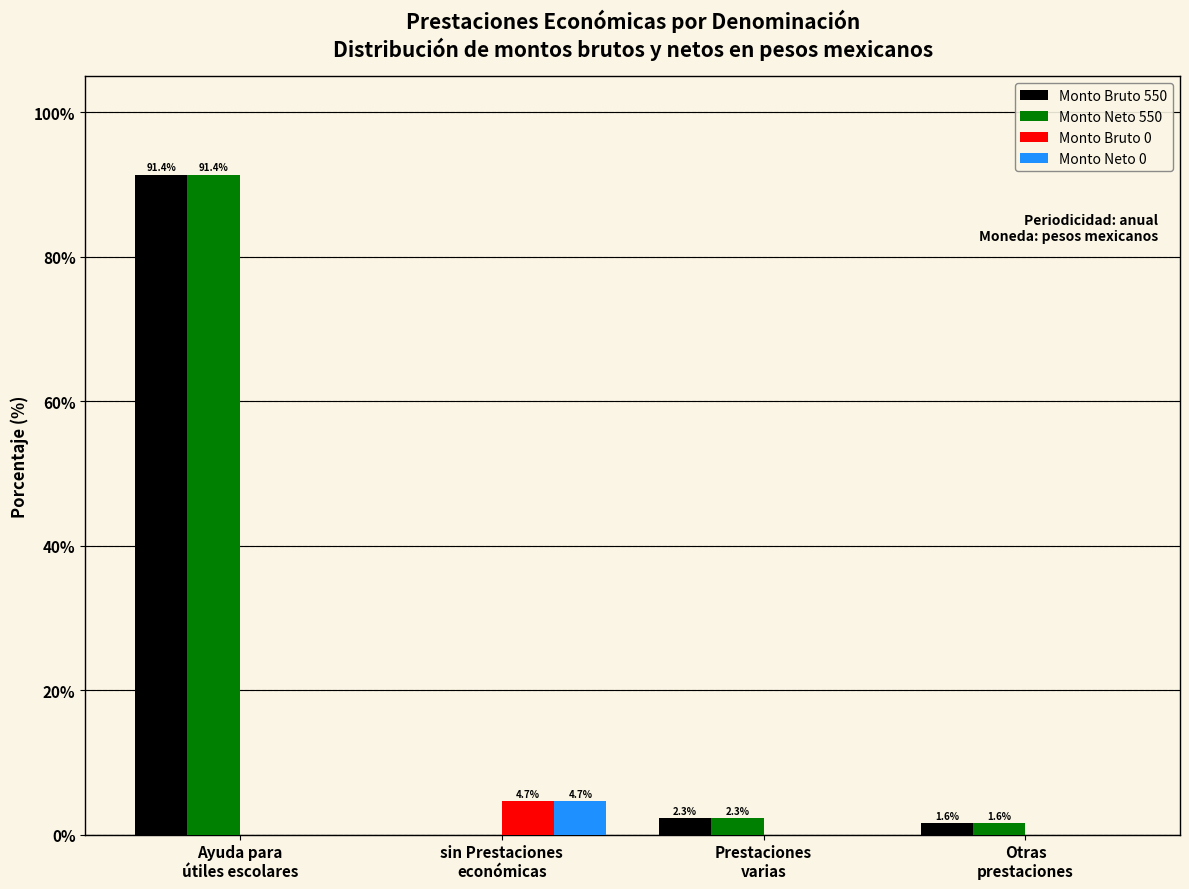

What is the maximum value for Monto Neto 550?

91.4